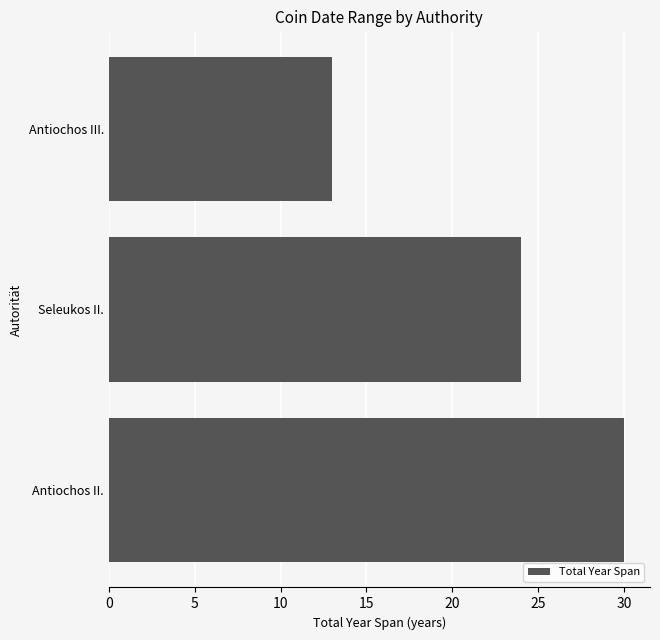

What is the difference between the second highest and minimum values?

11